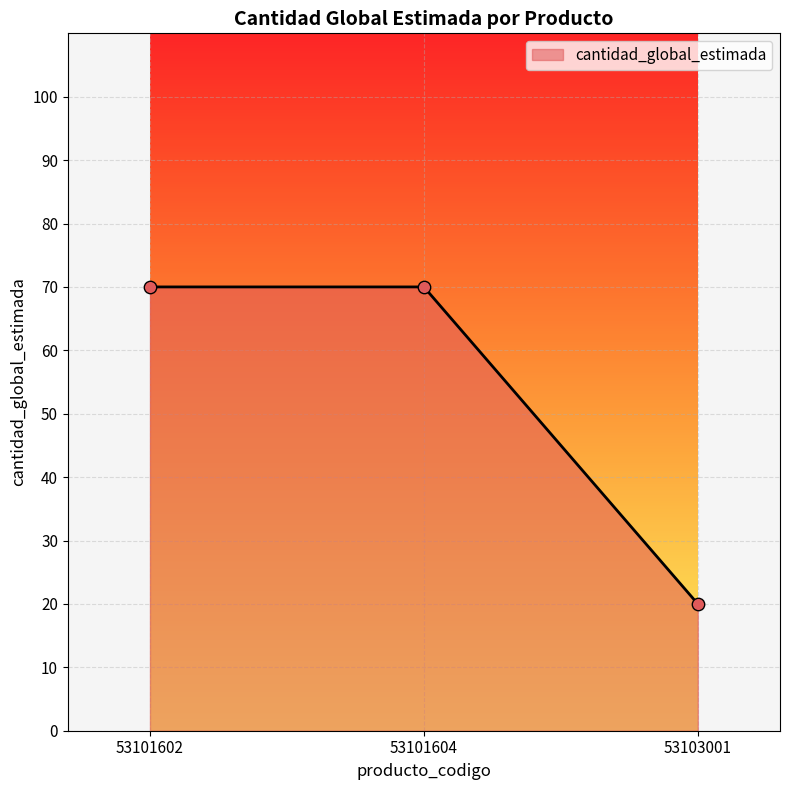

What is the change in value from 53101604 to 53103001?

-50